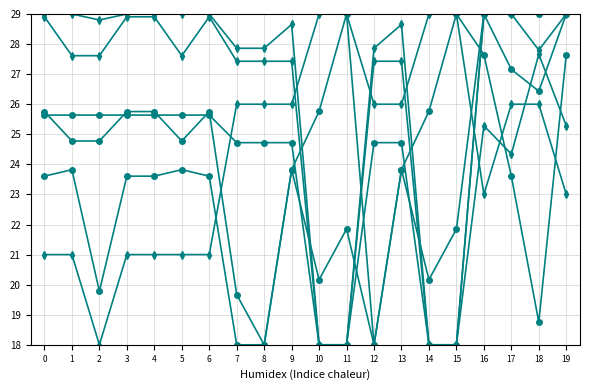

Reading left to right, extract all data points from this chart.

PRECIO LISTAS MAS IVA: 25.8	24.8	24.8	25.8	25.8	24.8	25.8	19.7	18.0	23.8	20.2	21.9	18.0	23.8	20.2	21.9	29.0	27.2	26.4	29.0
ALTURA TOTAL: 29.0	29.0	28.8	29.0	29.0	29.0	29.0	27.9	27.9	28.7	18.0	18.0	27.9	28.7	18.0	18.0	25.3	24.3	27.7	25.3
Ø COPA: 23.6	23.8	19.8	23.6	23.6	23.8	23.6	18.0	18.0	23.8	25.8	29.0	18.0	23.8	25.8	29.0	27.7	23.6	18.8	27.7
Ø ASIENTO: 28.9	27.6	27.6	28.9	28.9	27.6	28.9	27.4	27.4	27.4	18.0	18.0	27.4	27.4	18.0	18.0	29.0	29.0	27.8	29.0
ESTRIA EXT.: 25.6	25.6	25.6	25.6	25.6	25.6	25.6	24.7	24.7	24.7	18.0	18.0	24.7	24.7	18.0	18.0	29.0	29.0	29.0	29.0
ESTRIA INT.: 21.0	21.0	18.0	21.0	21.0	21.0	21.0	26.0	26.0	26.0	29.0	29.0	26.0	26.0	29.0	29.0	23.0	26.0	26.0	23.0